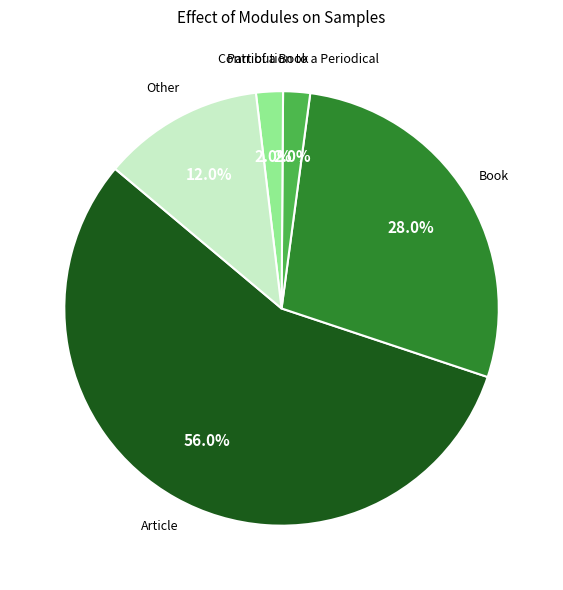

True or false: Other accounts for 12% of the total.

True